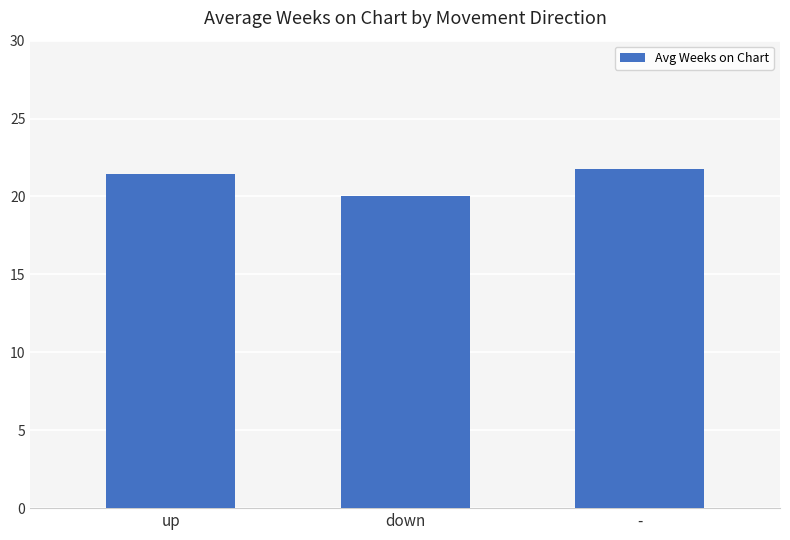

List the labels in order of value, largest first.

-, up, down